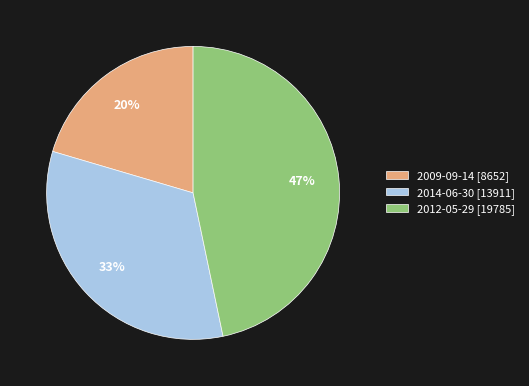

Does 2014-06-30 represent more than half of the total?

No